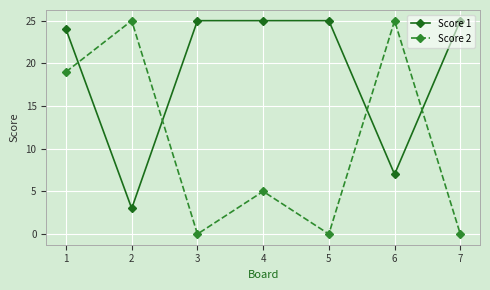

True or false: Score 1 has a value of 24 at 1.

True